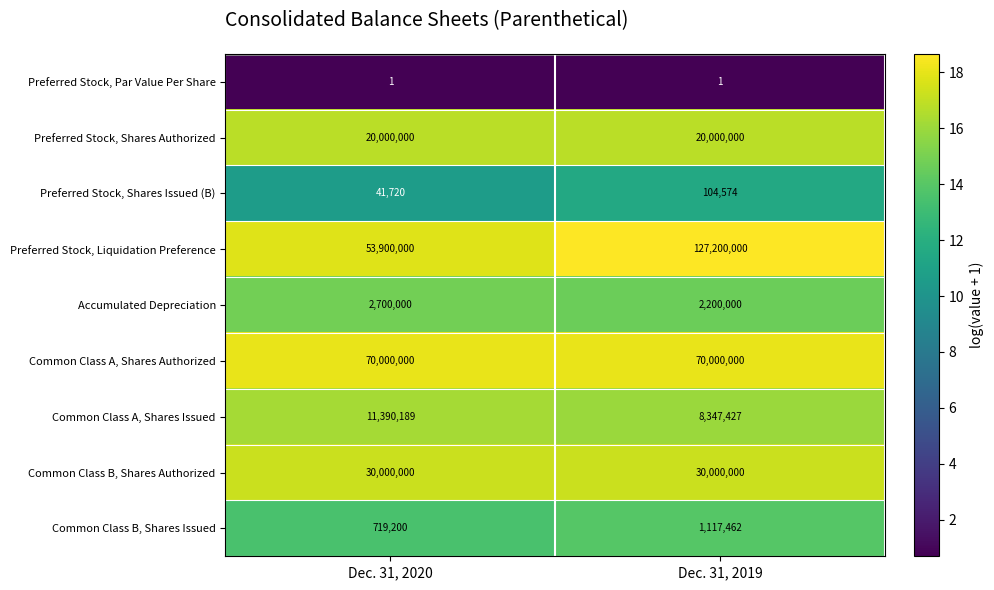

The value of Accumulated Depreciation at Dec. 31, 2019 is 3573702. True or false?

False